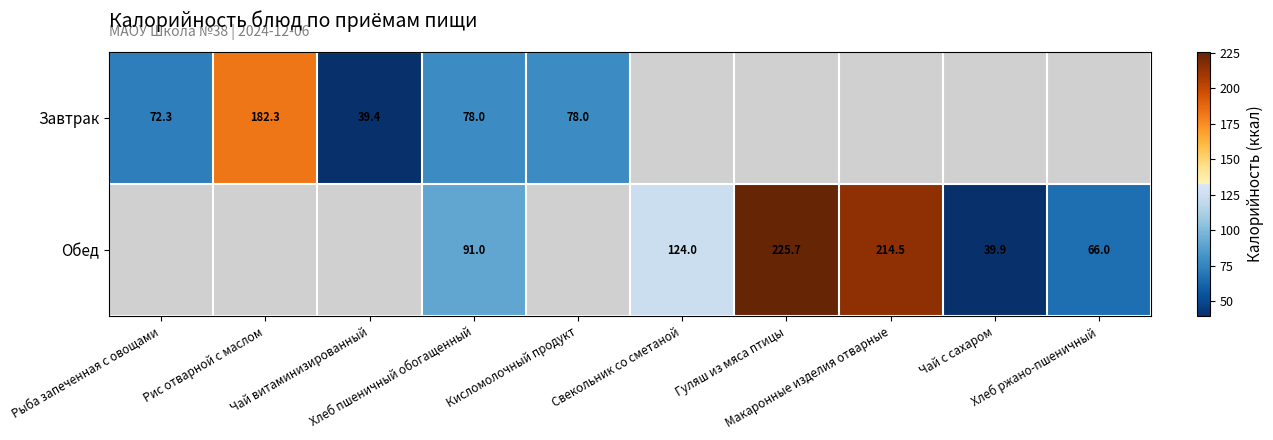

What is the maximum value shown in the chart?

225.7